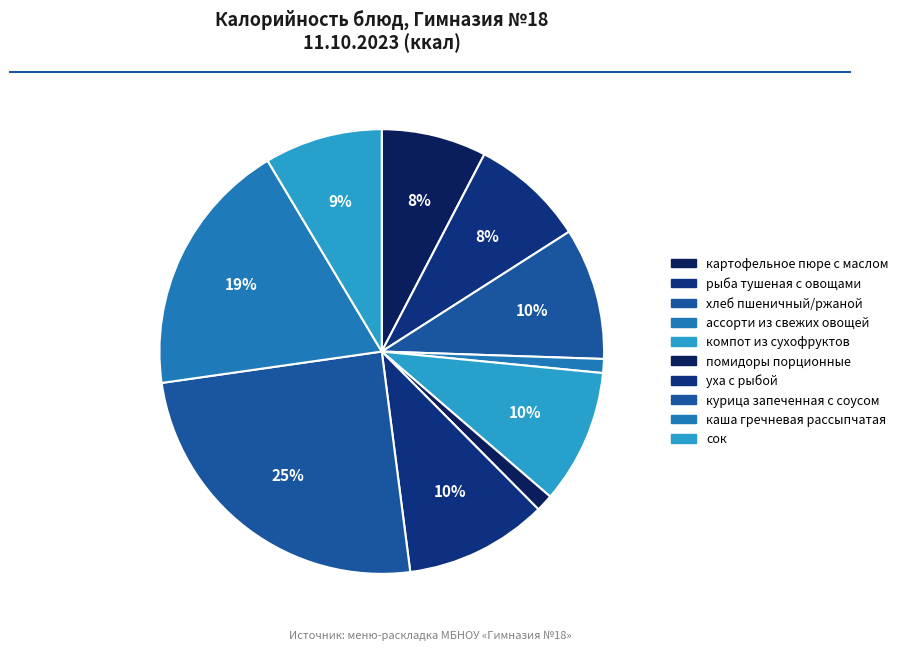

The каша гречневая рассыпчатая slice represents 6% of the pie. True or false?

False